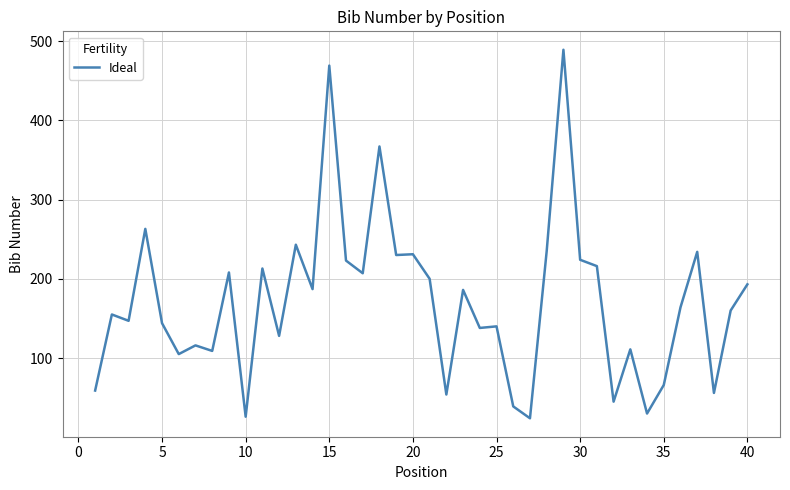

What is the minimum value shown in the chart?

24